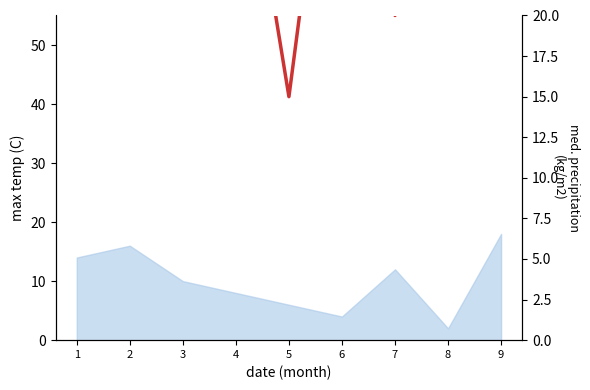

Rank the categories by value from lowest to highest.

5, 7, 3, 2, 4, 6, 9, 8, 1